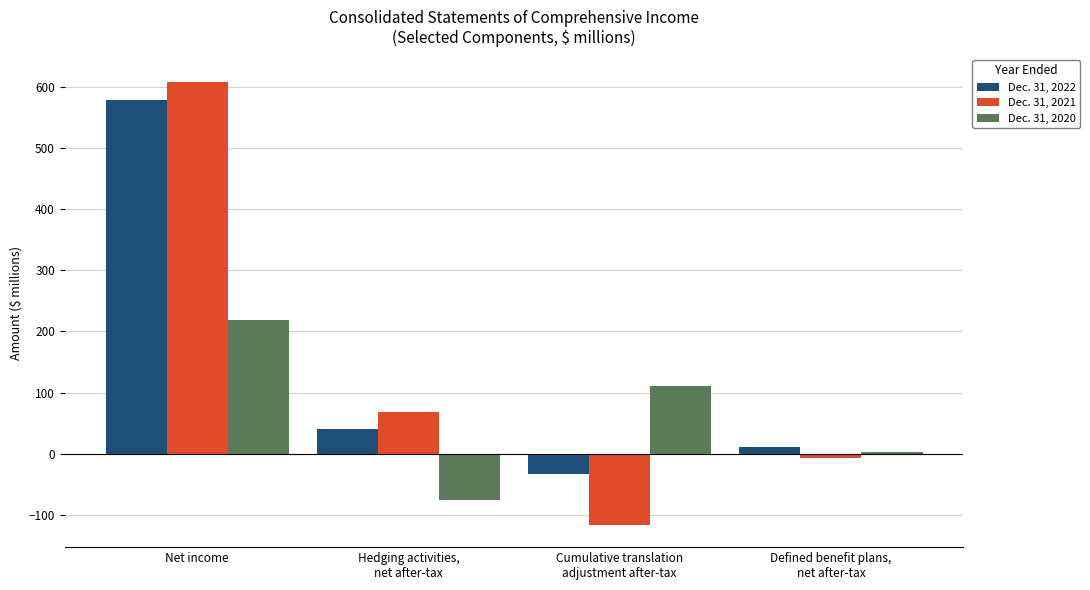

What are all the series names shown in the legend?

Dec. 31, 2022, Dec. 31, 2021, Dec. 31, 2020